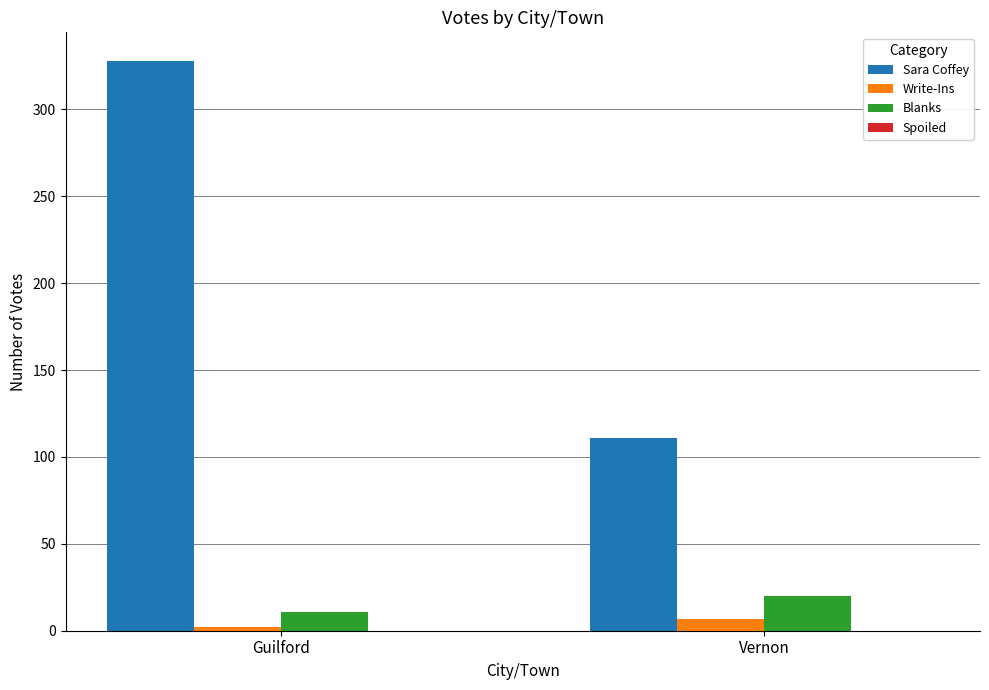

Rank the series at Guilford from lowest to highest value.

Write-Ins, Blanks, Sara Coffey